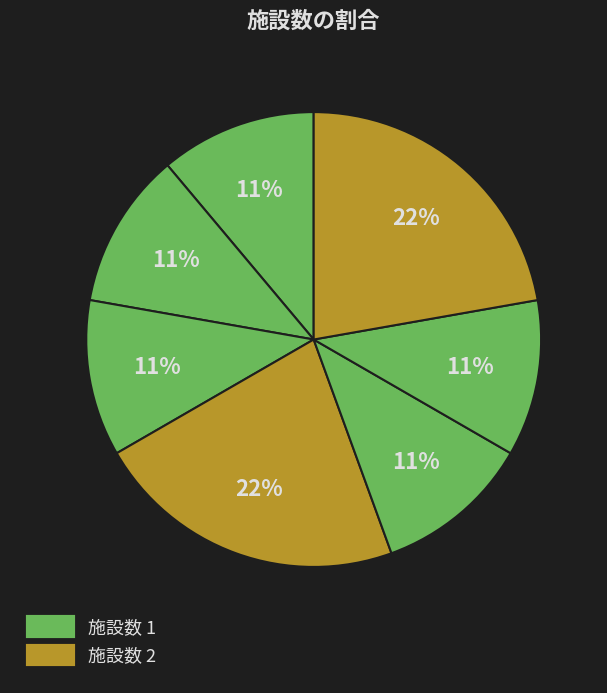

To the nearest percent, what is the difference between the largest and smallest slice percentages?

11%